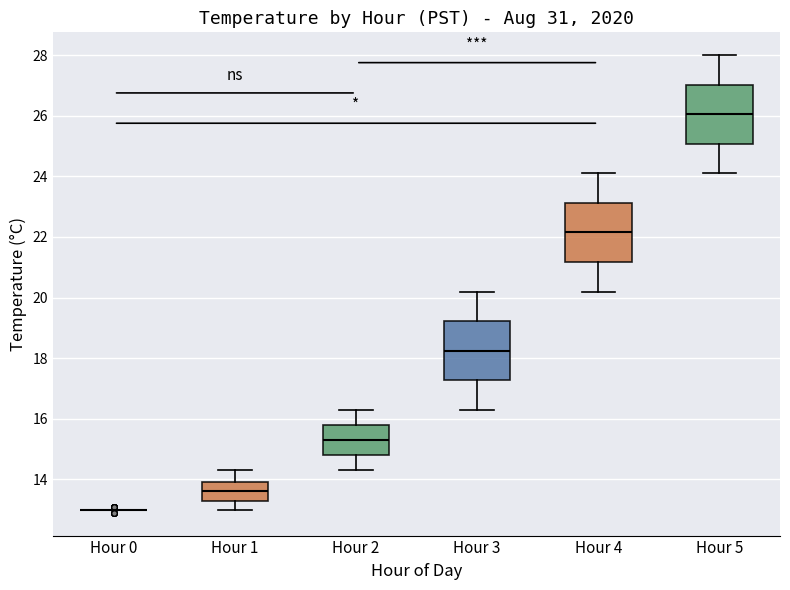

Reading left to right, transcribe this box plot: for each box, give where its median line is, the range the box spans, and where its two whiskers end, as read against the y-axis. The values are not printed on the chart, so give them approximately, as read against the axis.

Hour 0: box collapsed to a line at 13.0, whiskers 13.0 to 13.0
Hour 1: median 13.6, box 13.4 to 14.0, whiskers 13.0 to 14.4
Hour 2: median 15.4, box 14.8 to 15.8, whiskers 14.4 to 16.4
Hour 3: median 18.2, box 17.2 to 19.2, whiskers 16.4 to 20.2
Hour 4: median 22.2, box 21.2 to 23.2, whiskers 20.2 to 24.2
Hour 5: median 26.0, box 25.0 to 27.0, whiskers 24.2 to 28.0